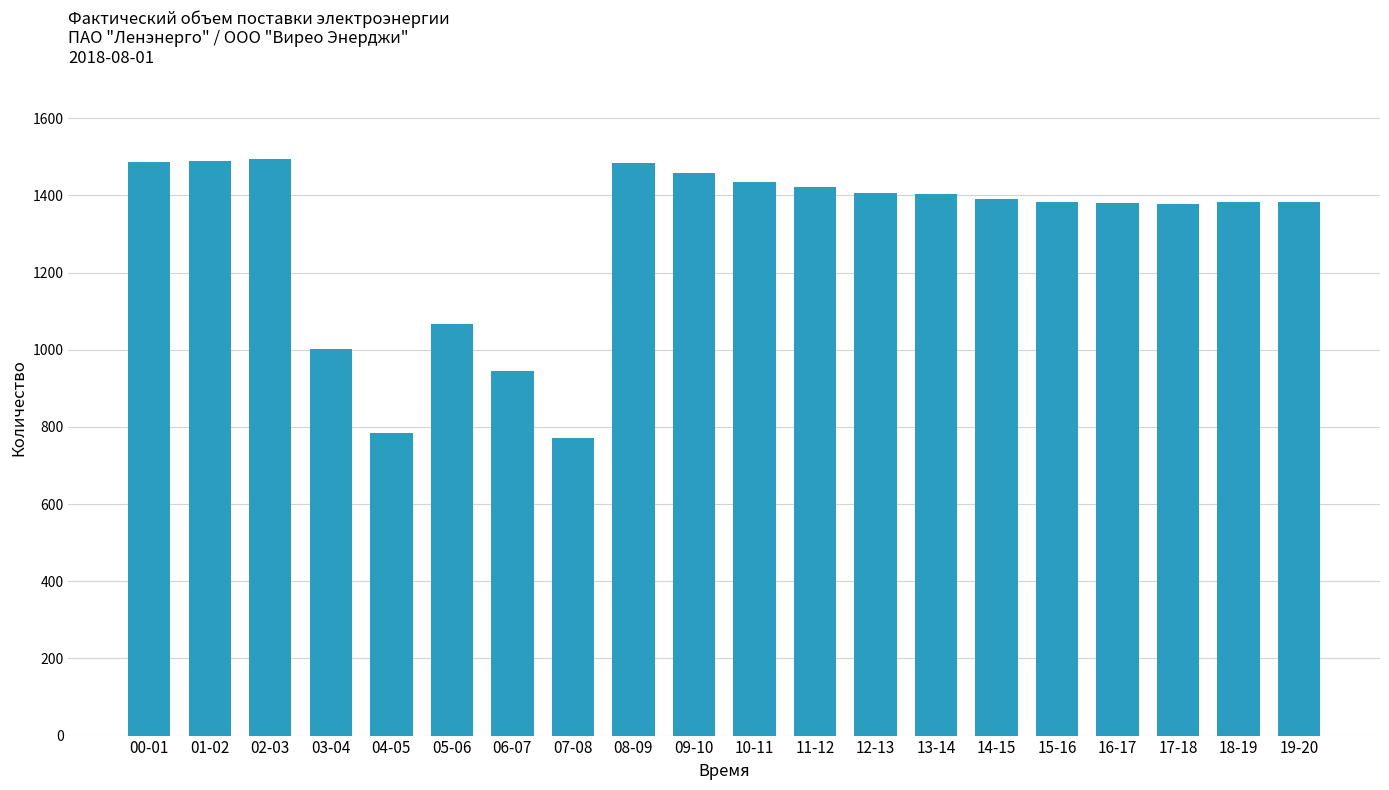

What is the label of the 5th bar from the left?

04-05